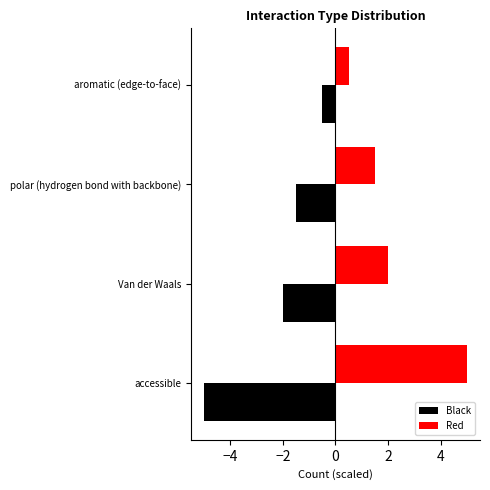

Where is Red nearest to the value 2?

Van der Waals